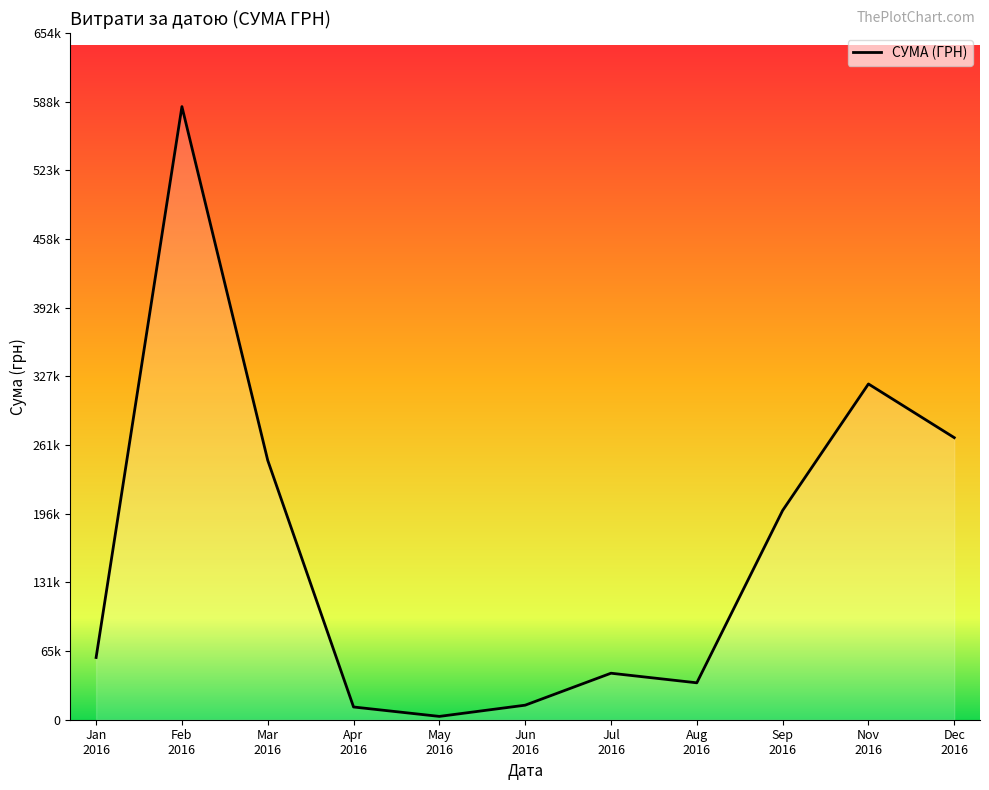

Where is the data nearest to the value 293356?

Dec
2016